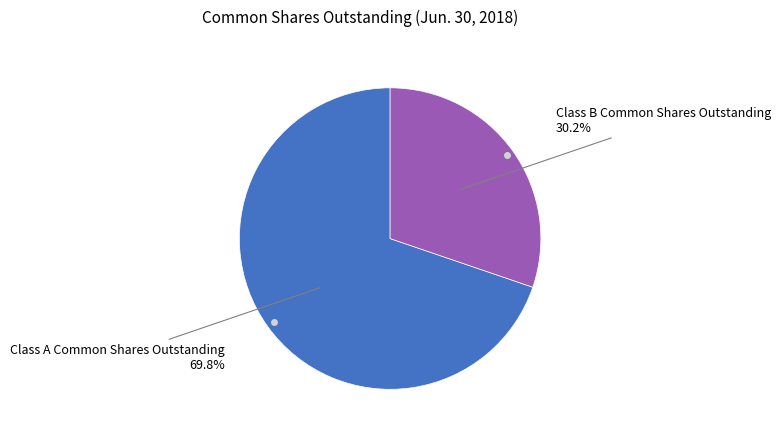

To the nearest percent, what is the difference between the largest and smallest slice percentages?

40%